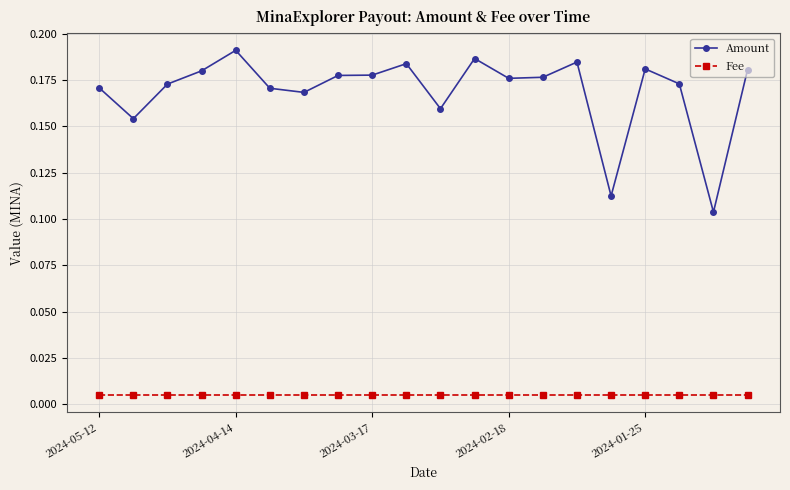

How many Amount values are between 0 and 1?

20